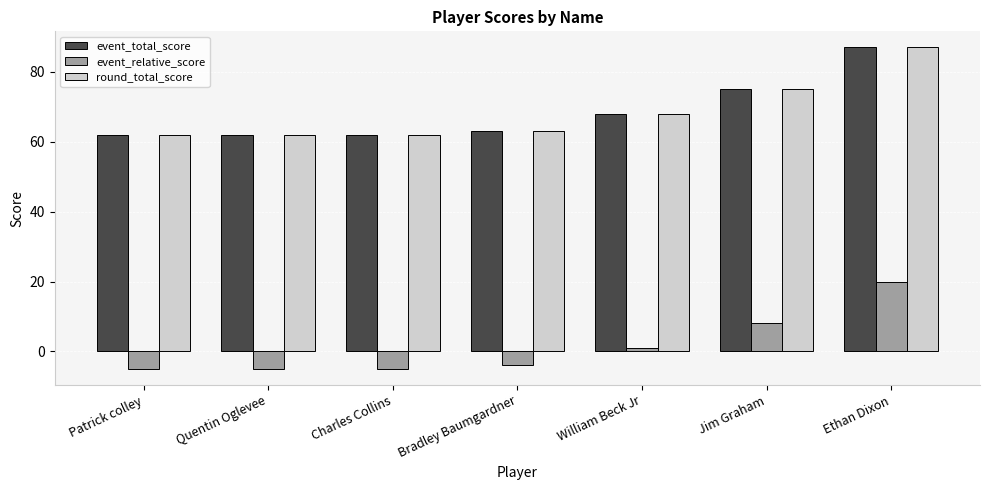

Where is event_total_score nearest to the value 74?

Jim Graham